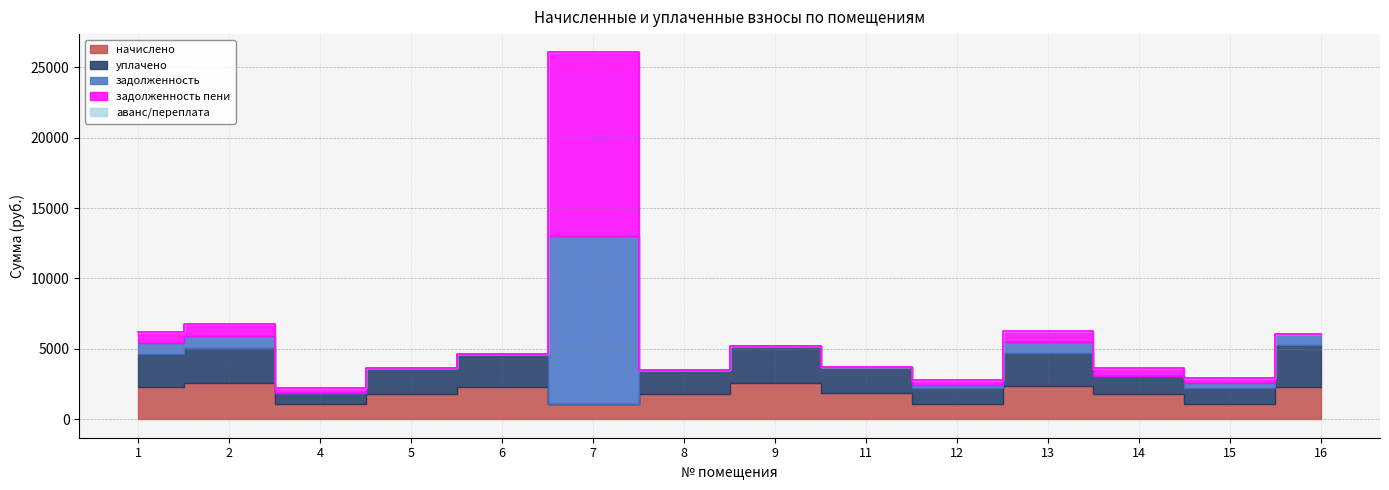

Is it true that уплачено equals 3681.5 at 6?

False